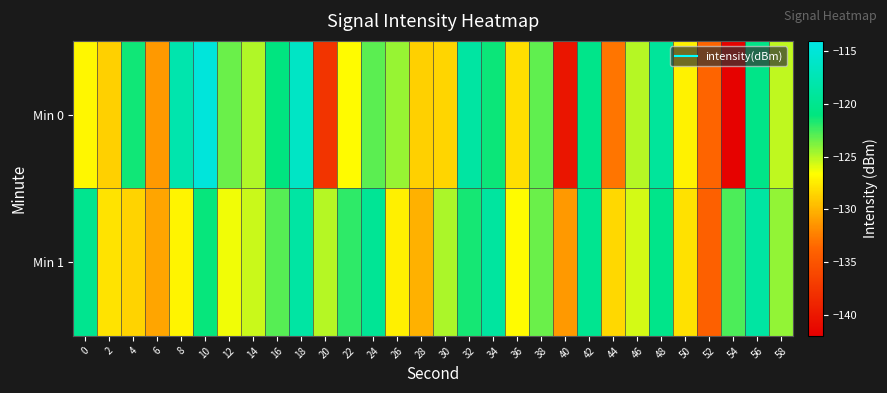

Reading left to right, list all the values displayed in this chart.

Min 0: 0=-127.0	2=-128.7	4=-121.4	6=-131.3	8=-117.9	10=-114.7	12=-123.3	14=-124.9	16=-120.9	18=-116.3	20=-137.6	22=-126.7	24=-123.0	26=-124.4	28=-128.7	30=-128.5	32=-118.7	34=-121.2	36=-128.0	38=-123.1	40=-140.2	42=-120.3	44=-132.9	46=-125.0	48=-119.1	50=-127.2	52=-133.7	54=-141.7	56=-120.4	58=-125.2
Min 1: 0=-119.9	2=-127.8	4=-128.6	6=-130.7	8=-127.1	10=-121.2	12=-126.3	14=-125.4	16=-122.9	18=-118.6	20=-125.0	22=-122.0	24=-119.5	26=-127.3	28=-130.1	30=-124.8	32=-121.5	34=-118.9	36=-126.7	38=-123.4	40=-131.2	42=-119.8	44=-128.4	46=-125.6	48=-120.3	50=-127.9	52=-134.1	54=-122.7	56=-118.6	58=-124.2